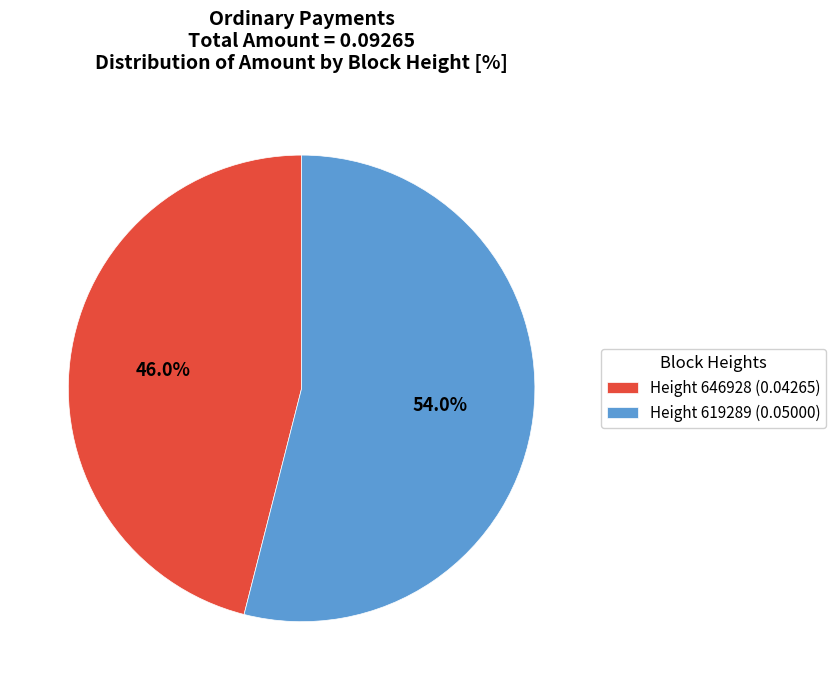

Combined, what portion of the pie is Height 619289 (0.05000) and Height 646928 (0.04265)?

100.0%